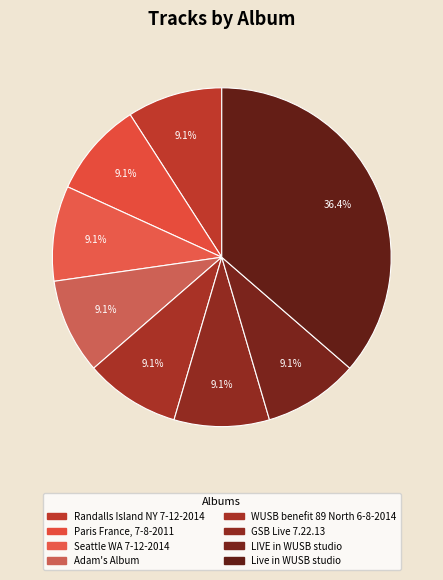

How many slices are in this pie chart?

8